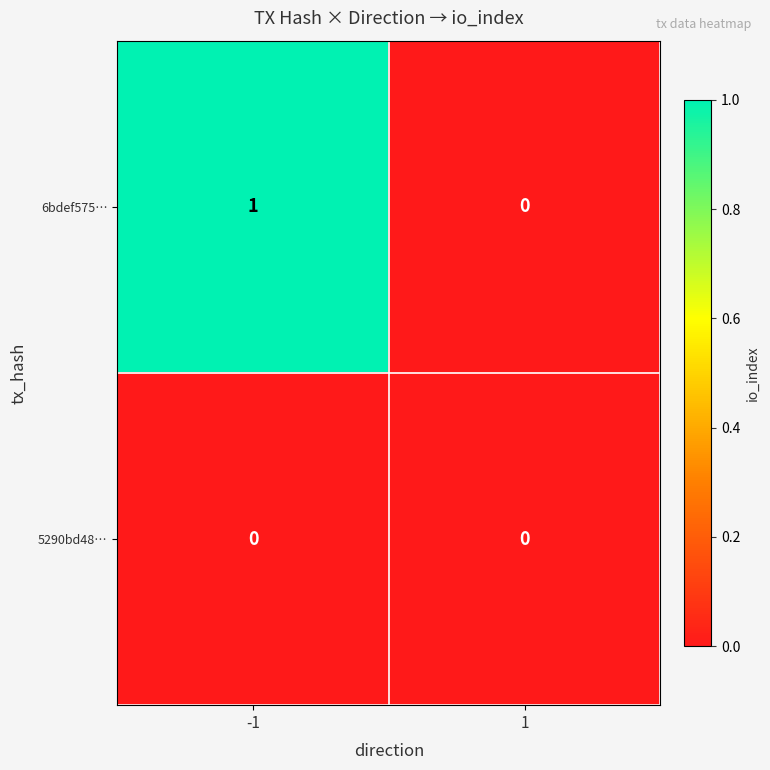

Reading left to right, what are all the values shown in this chart?

6bdef575…: -1=1	1=0
5290bd48…: -1=0	1=0